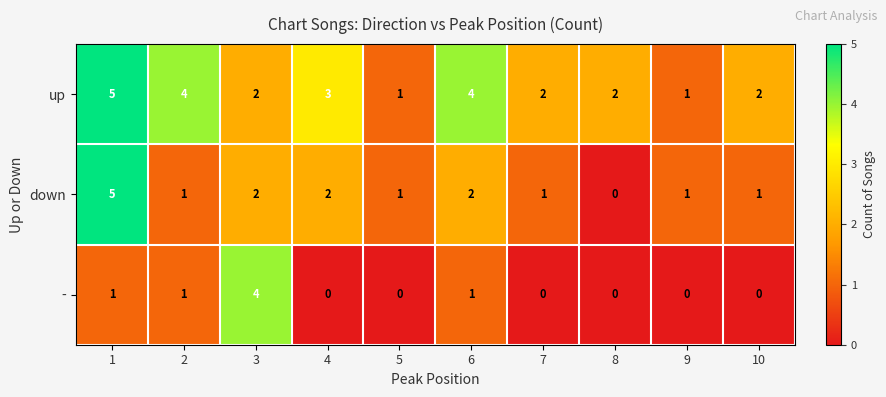

At which category is the sum across all series the highest?

1